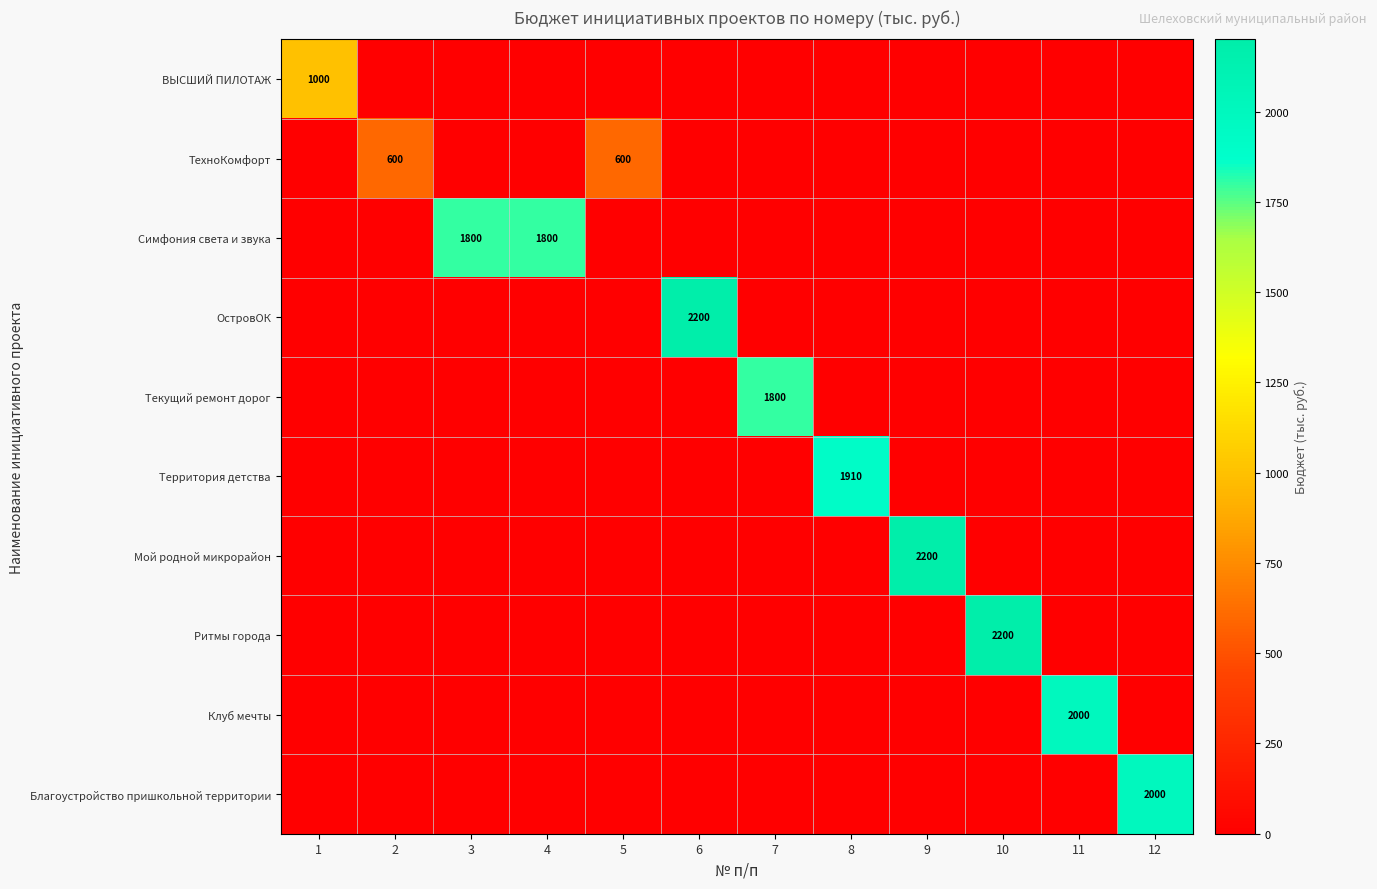

Which category has the lowest value across all series?

2